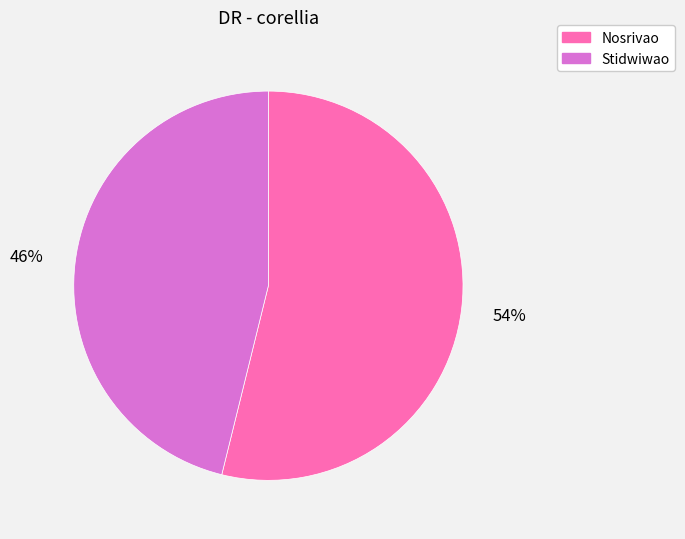

To the nearest percent, what is the combined percentage of Nosrivao and Stidwiwao?

100%